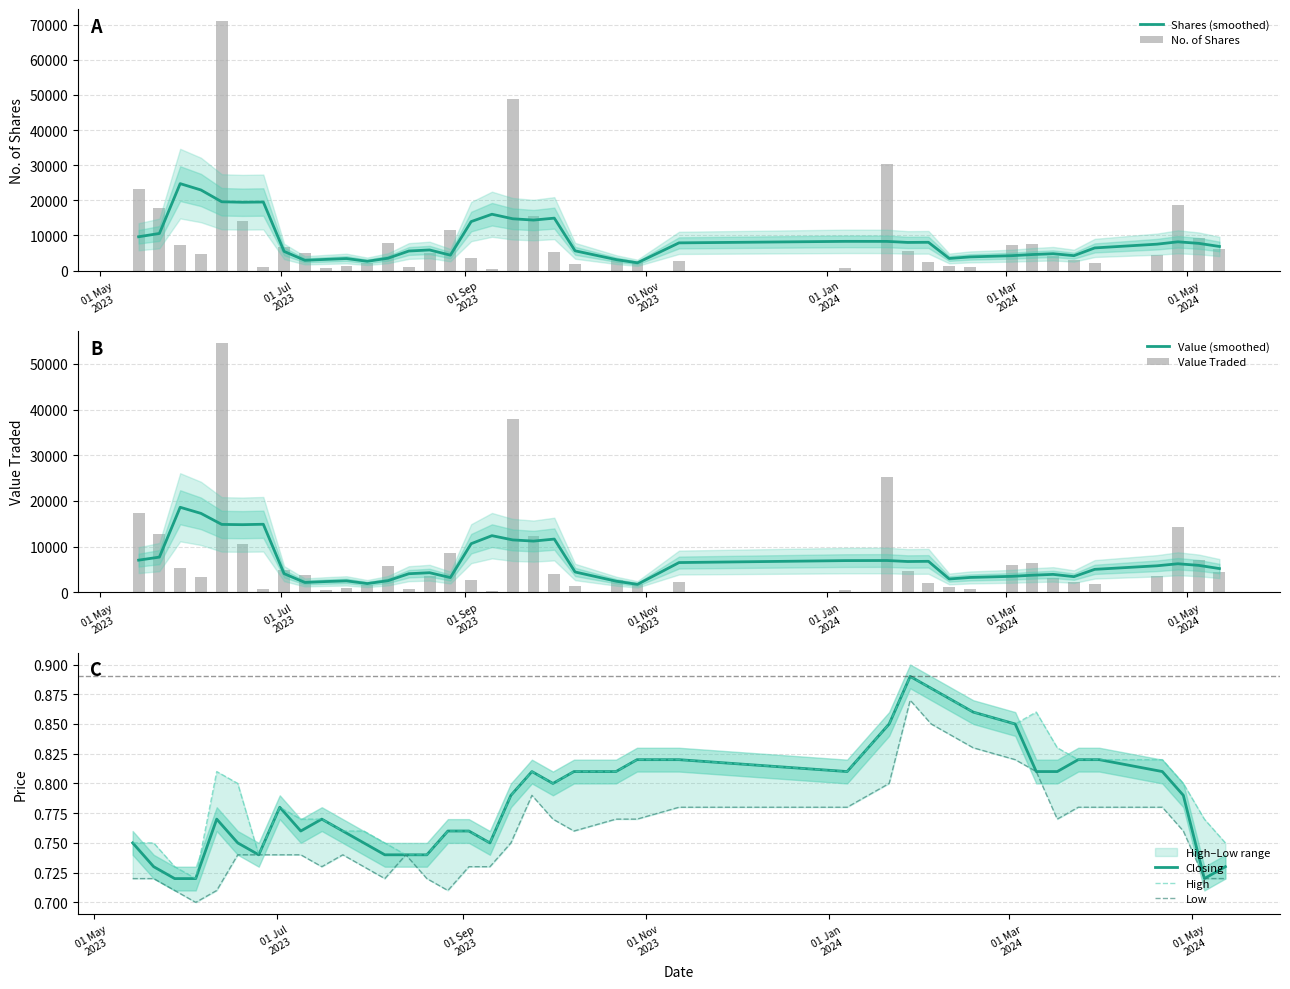

Which series has the largest range (max minus min)?

No. of Shares